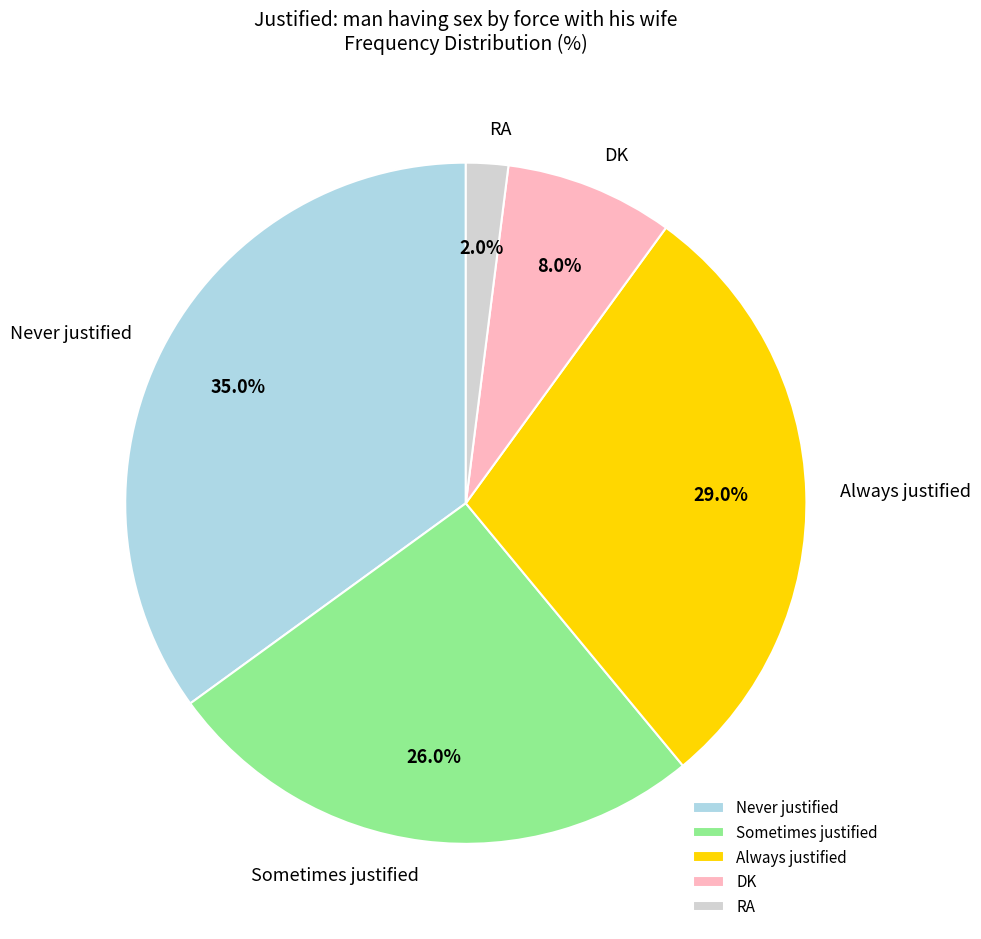

Does RA represent more than half of the total?

No